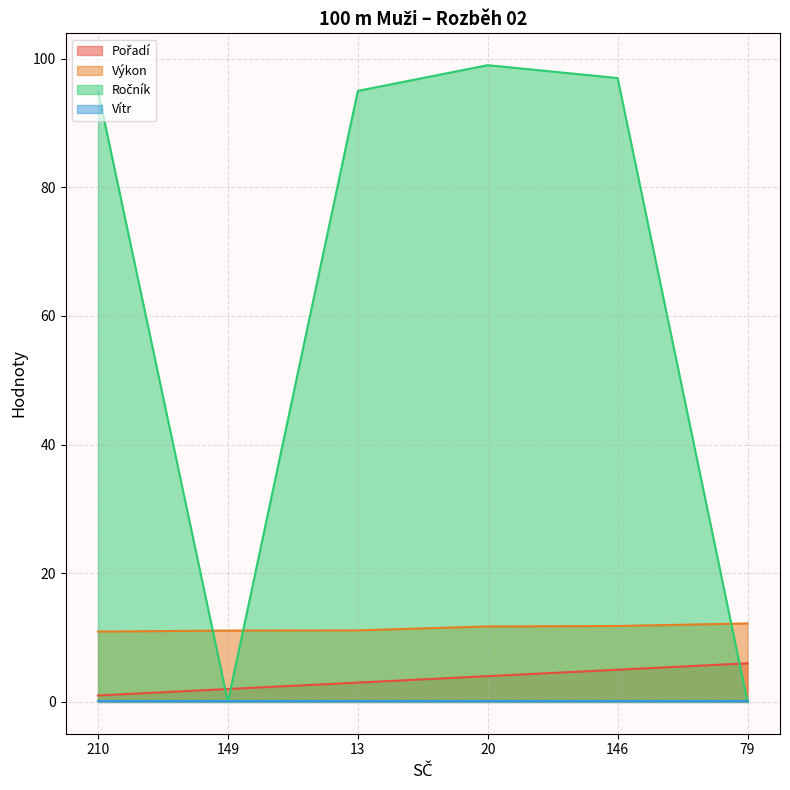

What is the total value across all series at 149?

13.3